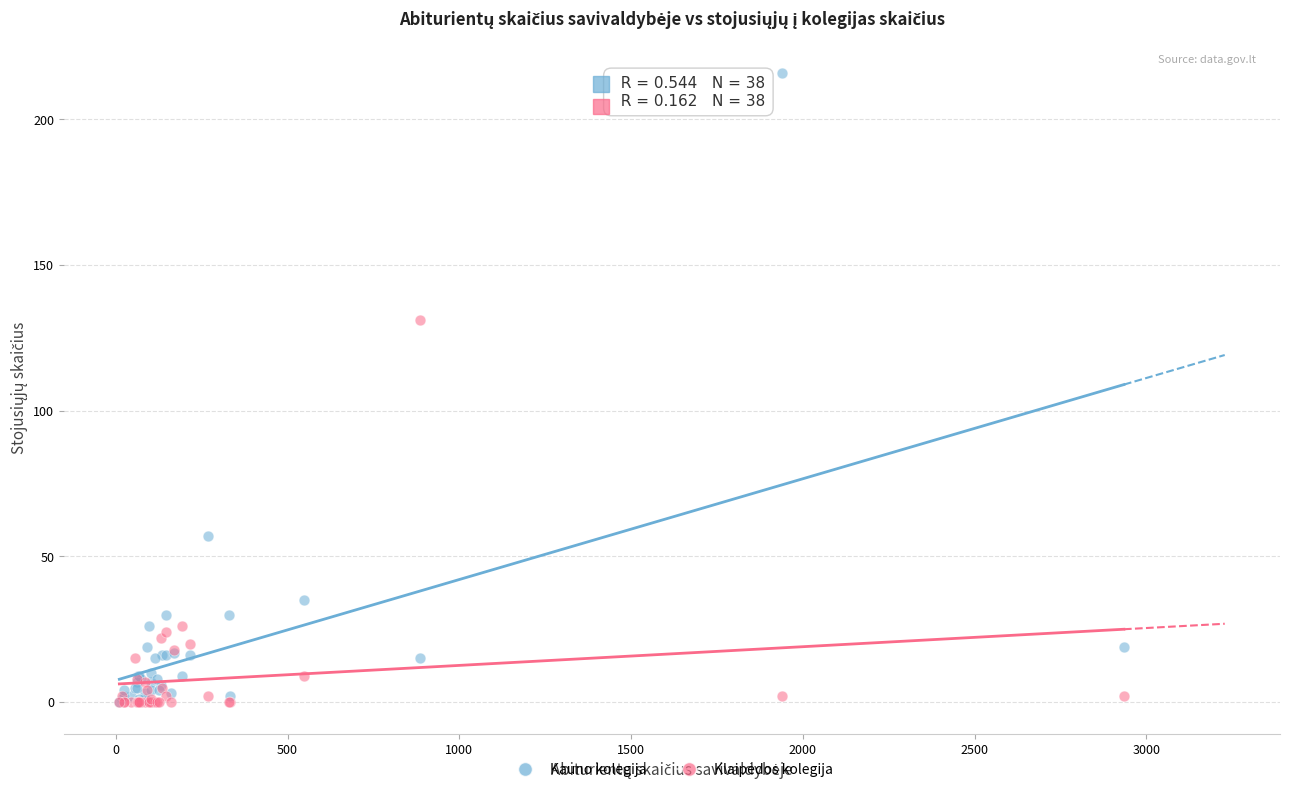

In the Kauno kolegija series, what Y value is closest to 108?

57